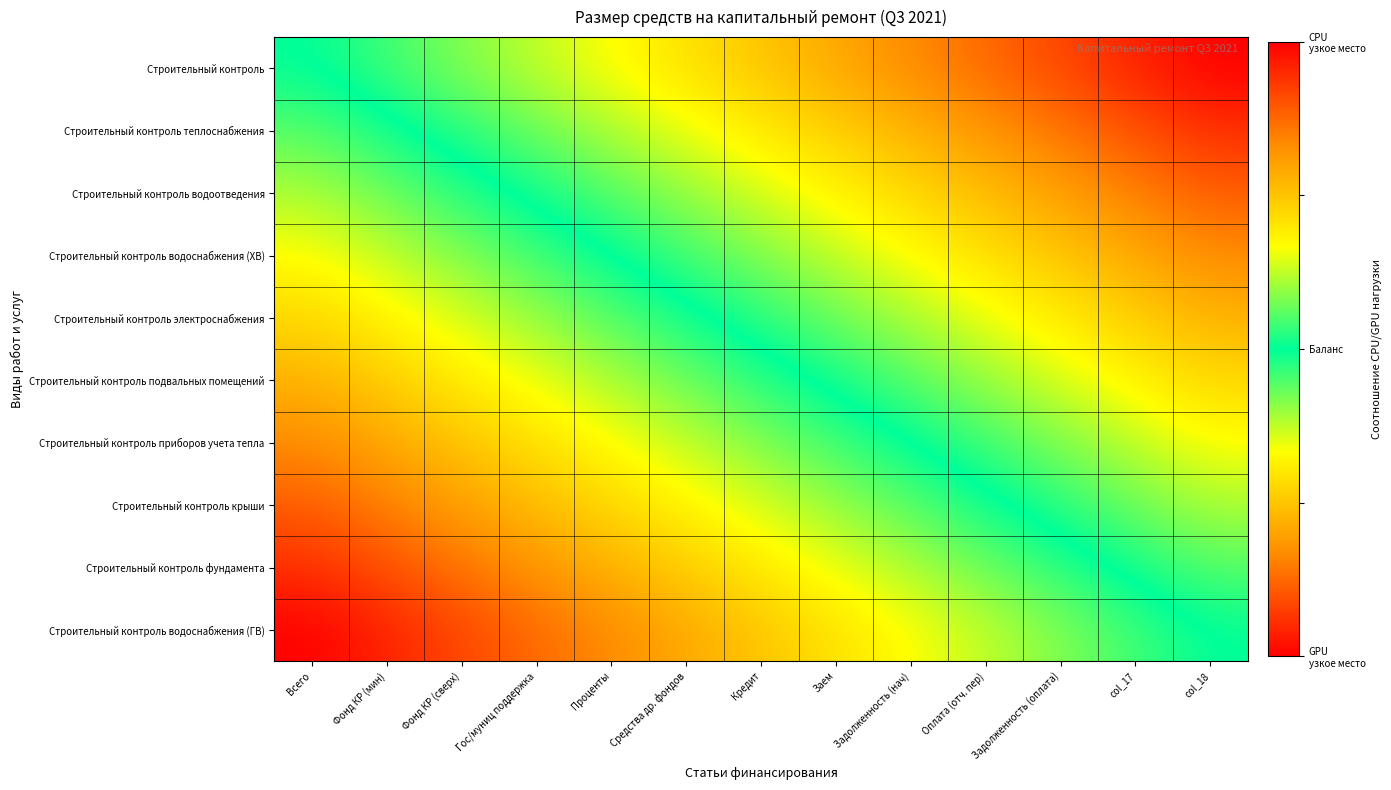

Between Оплата (отч. пер) and Проценты, which is larger?

Оплата (отч. пер)